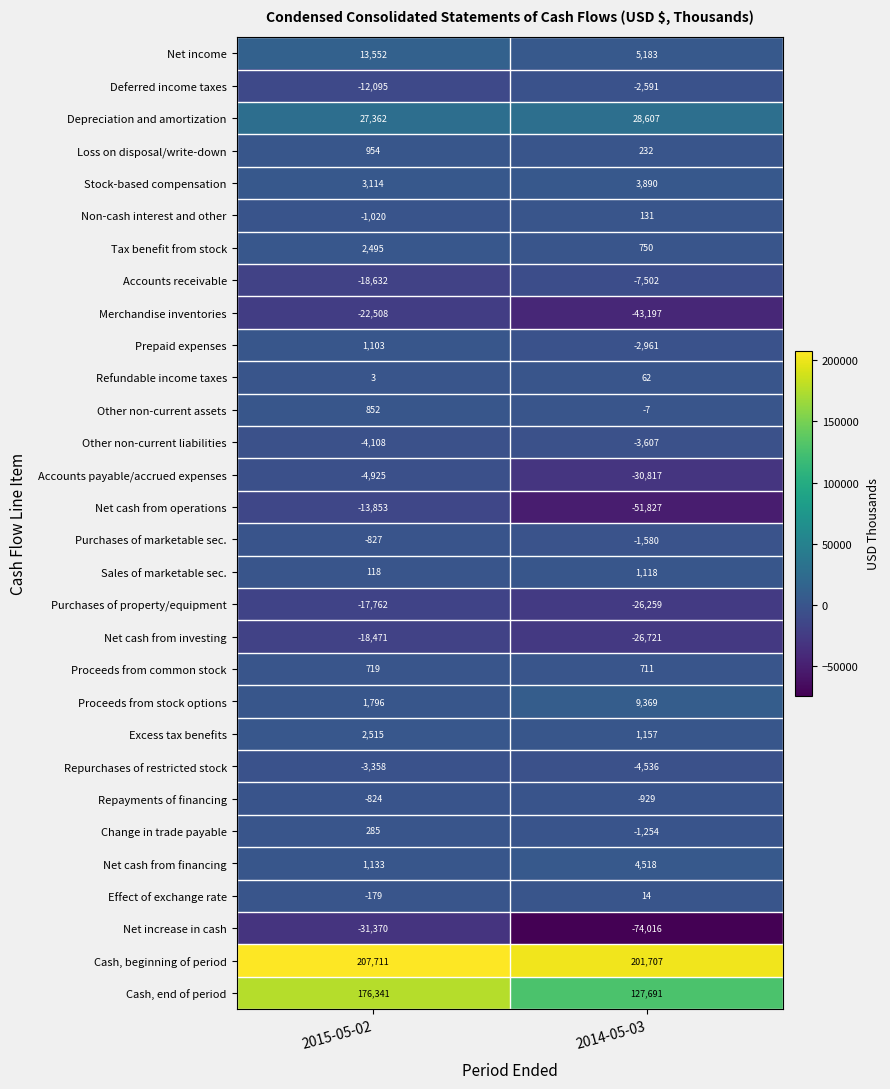

What is the approximate value of Sales of marketable sec. at 2015-05-02, to the nearest 10?

120